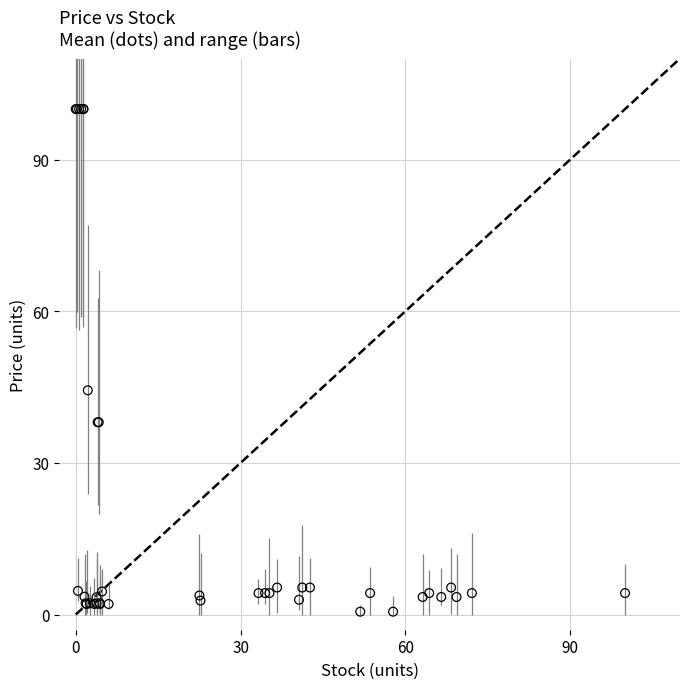

What Y value in the scatter plot is closest to 50?

44.4